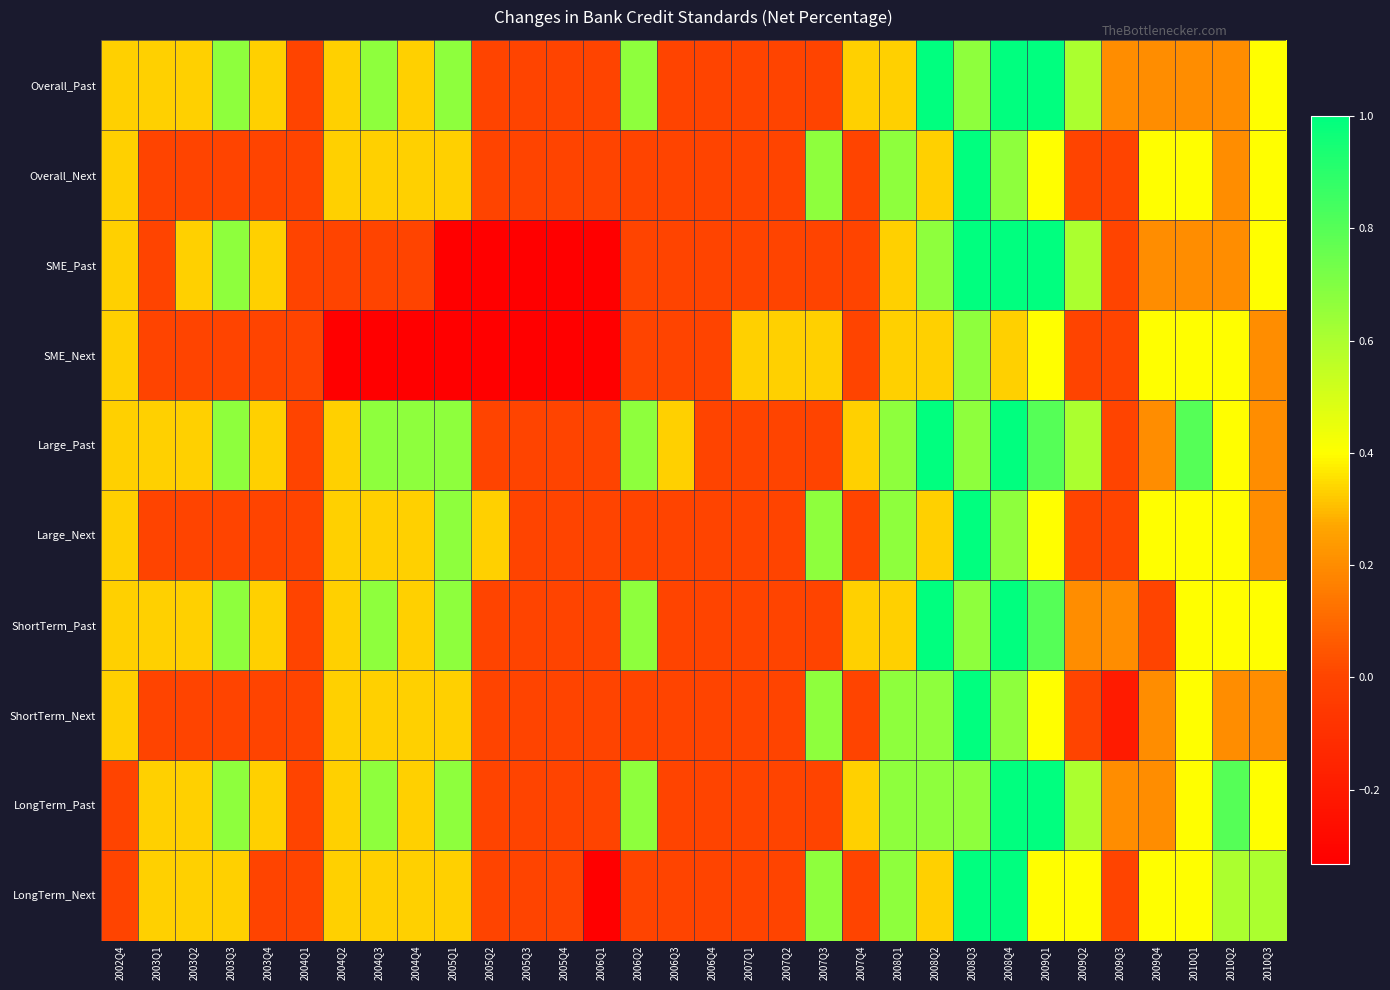

Which series has the largest total across all categories?

Large_Past